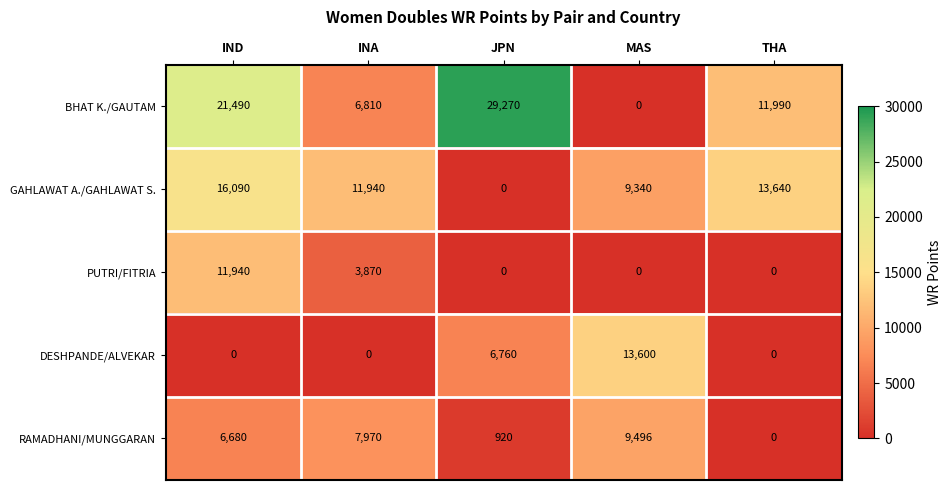

Which label corresponds to the smallest value in the chart?

MAS